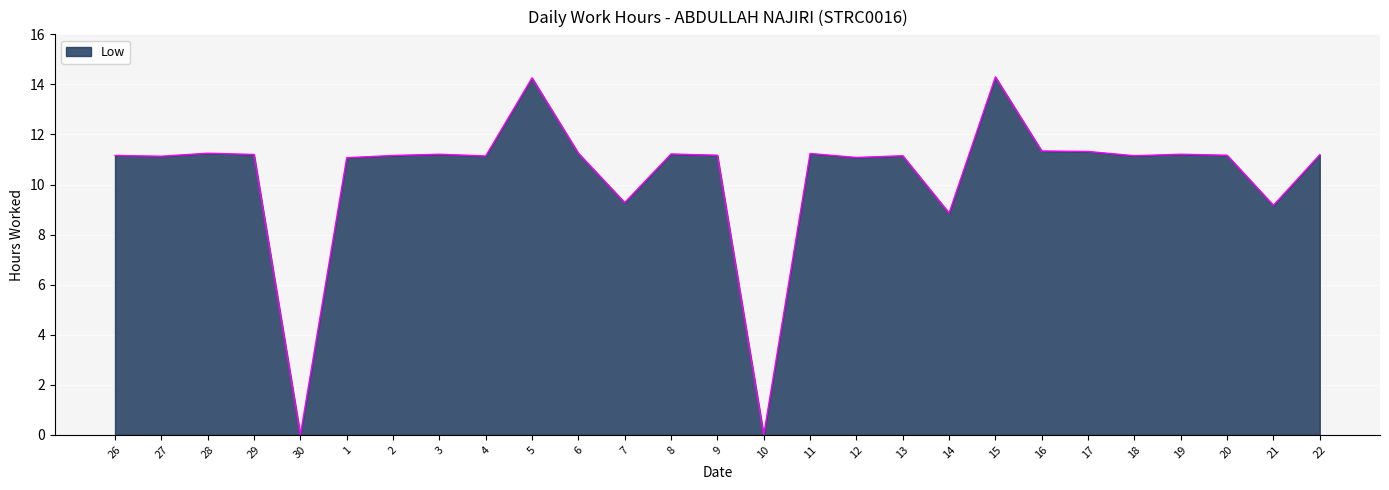

Count the number of values greater than 11.

22